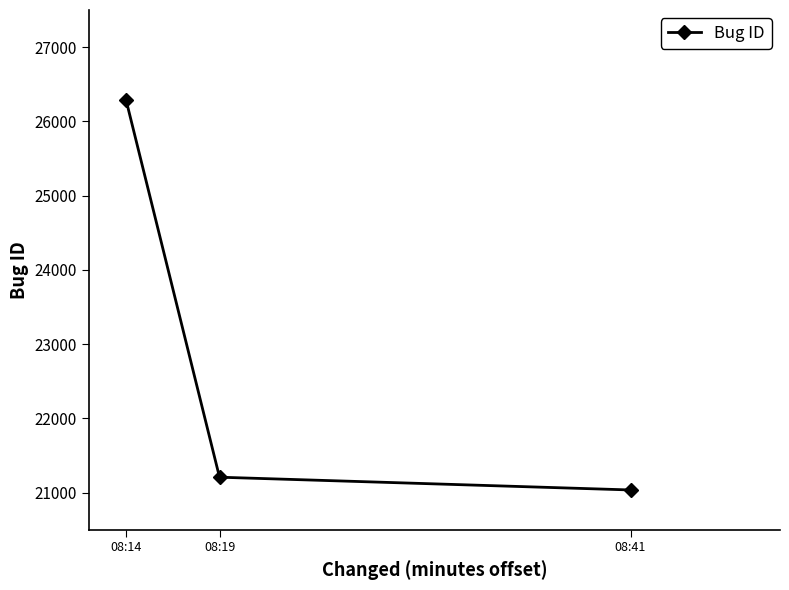

What is the change in value from 08:14 to 08:19?

-5078